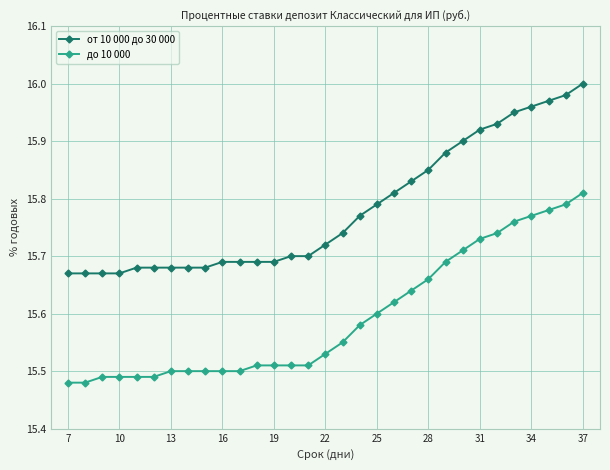

What is the difference between the maximum and minimum values in the от 10 000 до 30 000 series?

0.3